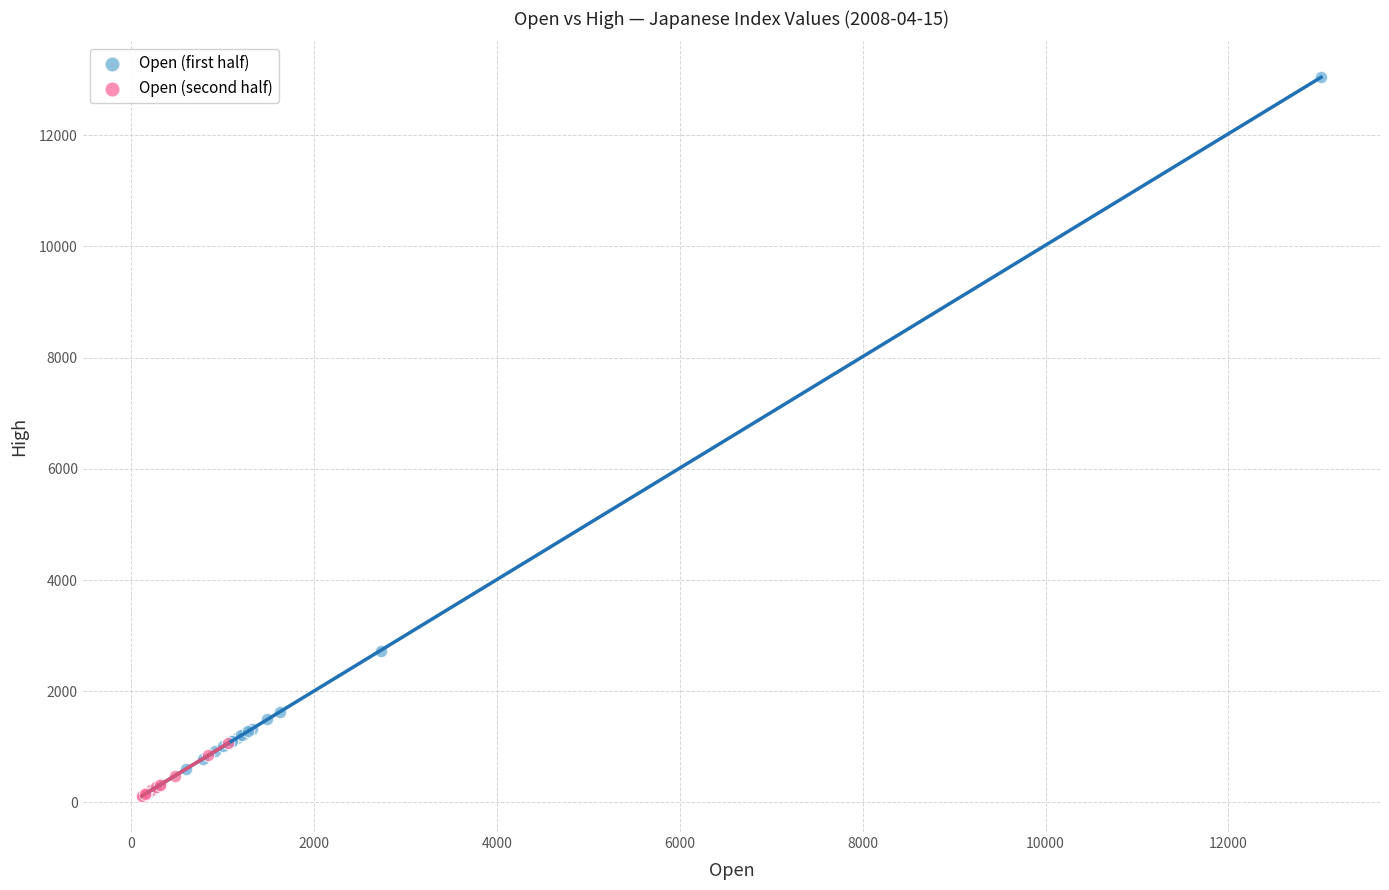

Which series reaches the maximum Y coordinate?

Open (first half)